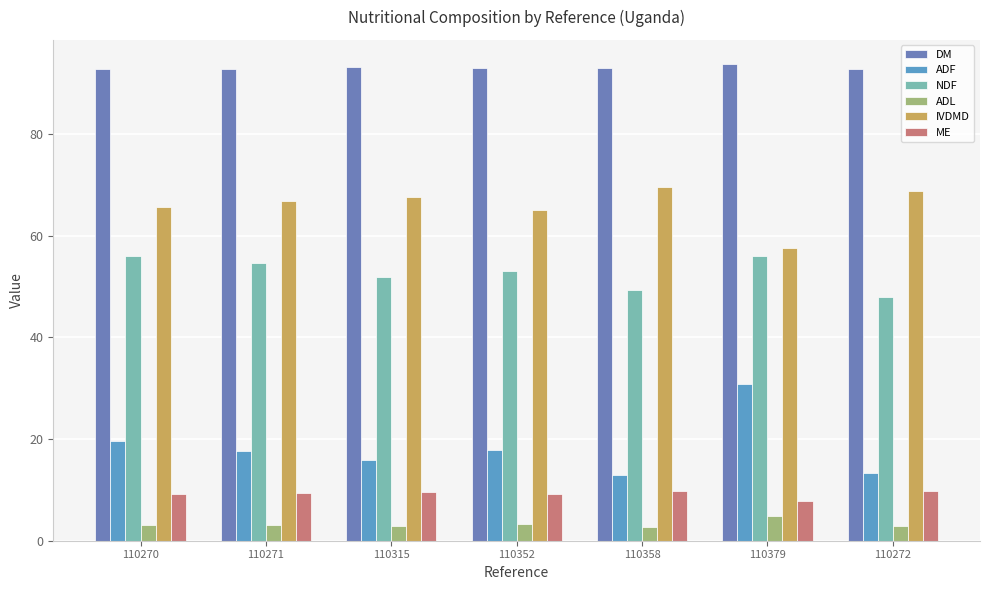

What value does the NDF series have at 110358?

49.2